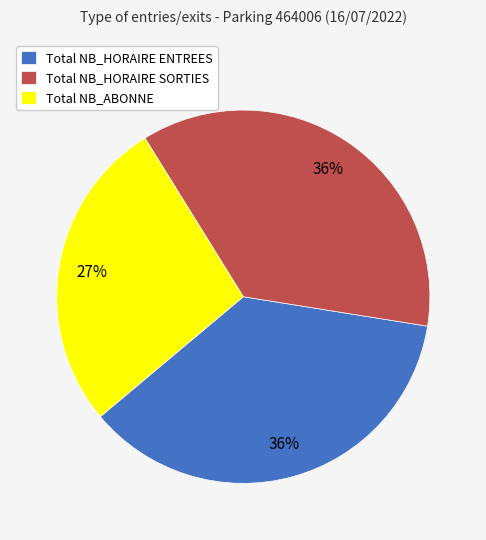

How many slices are in this pie chart?

3